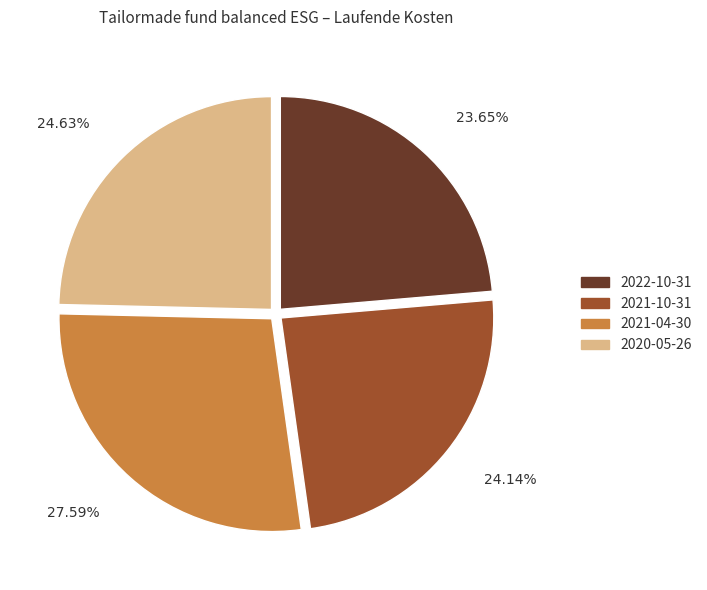

Combined, do 2021-10-31 and 2022-10-31 account for over 50%?

No